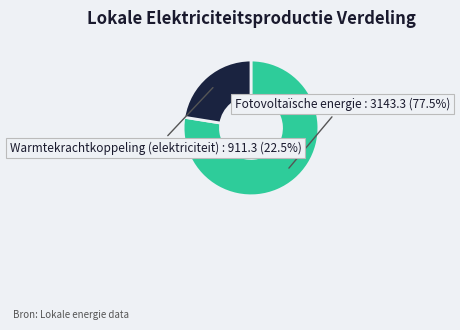

What is the ratio of the value at Fotovoltaïsche energie to the value at Warmtekrachtkoppeling (elektriciteit)?

3.4